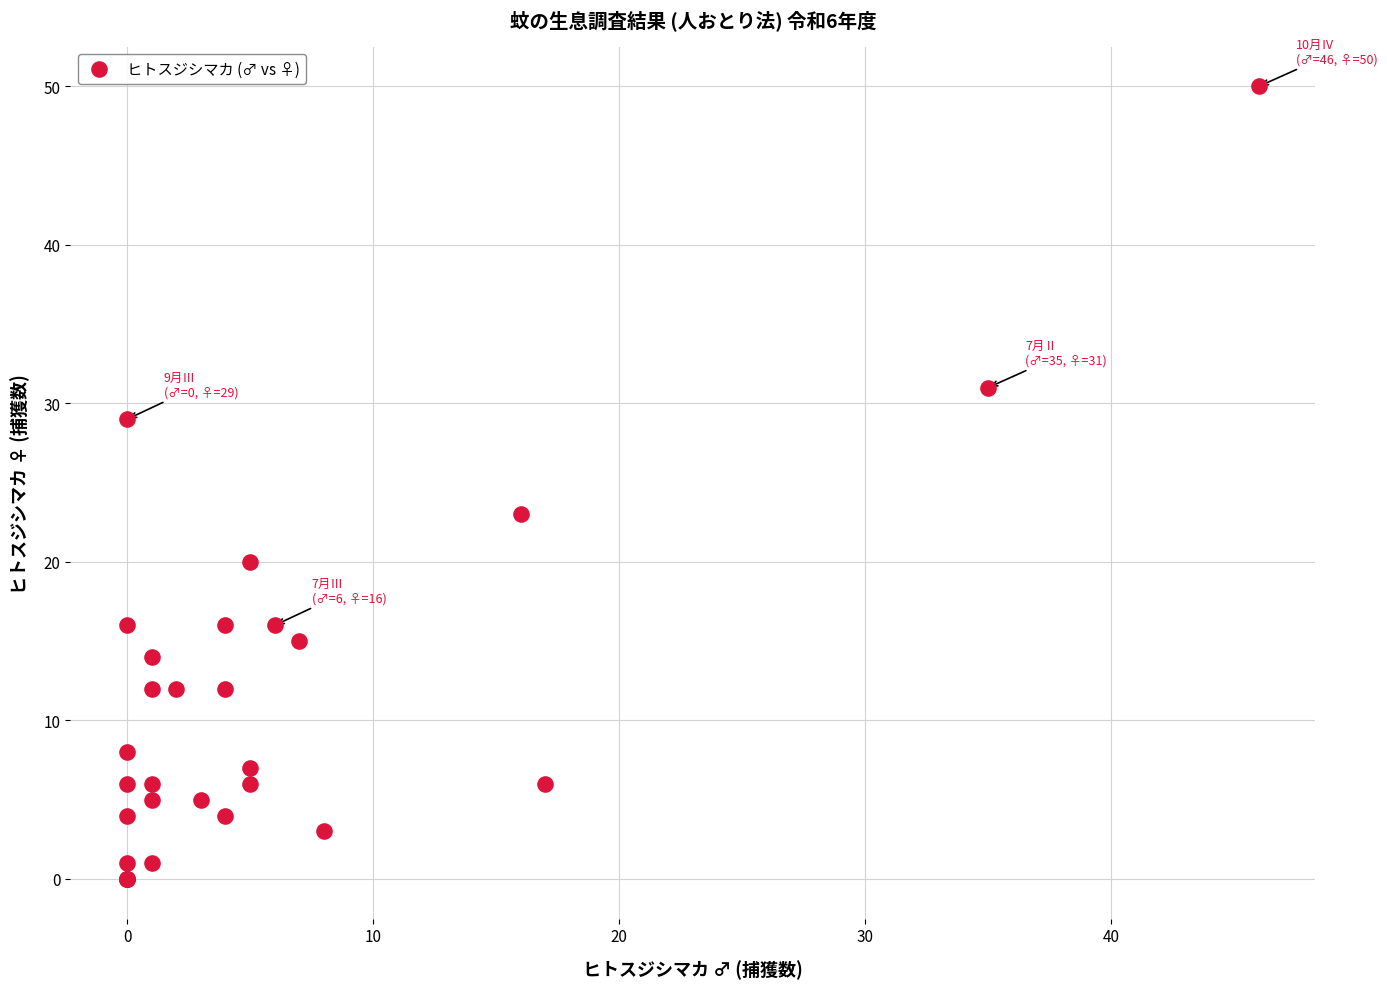

What Y value in the scatter plot is closest to 25?

23